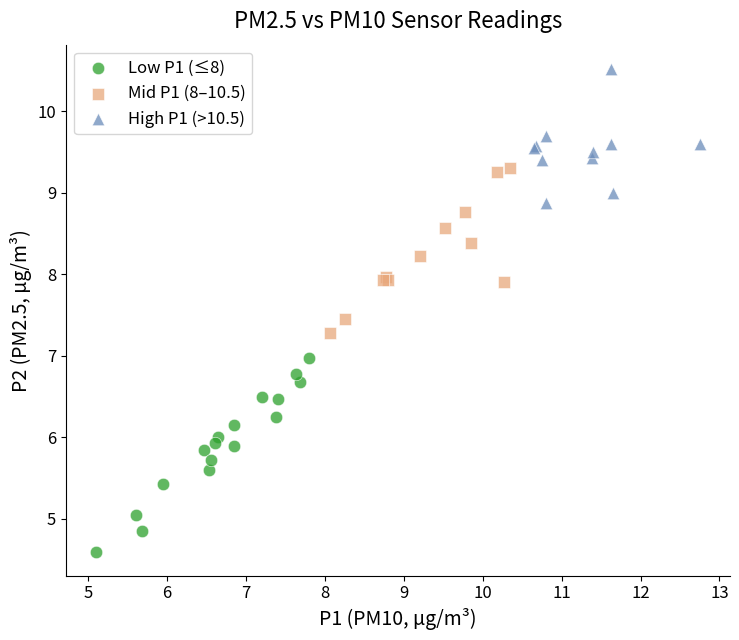

What are all the series names shown in the legend?

Low P1 (≤8), Mid P1 (8–10.5), High P1 (>10.5)